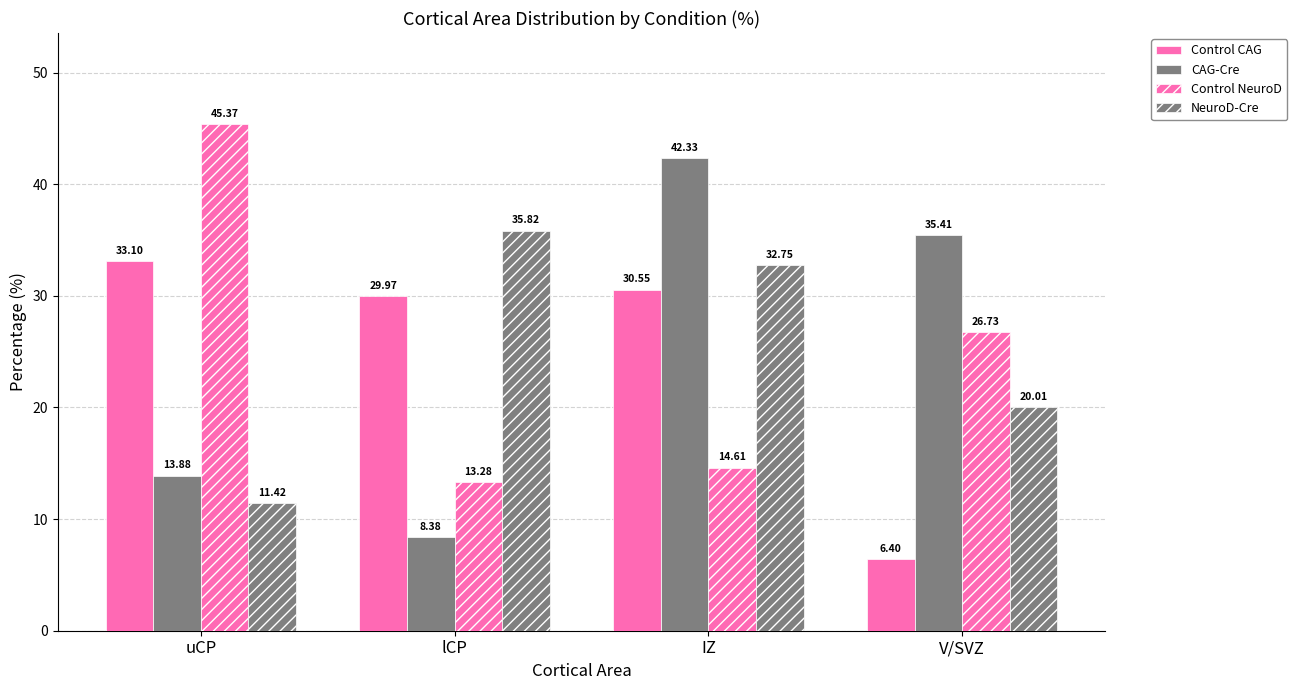

How many groups of bars are there?

4